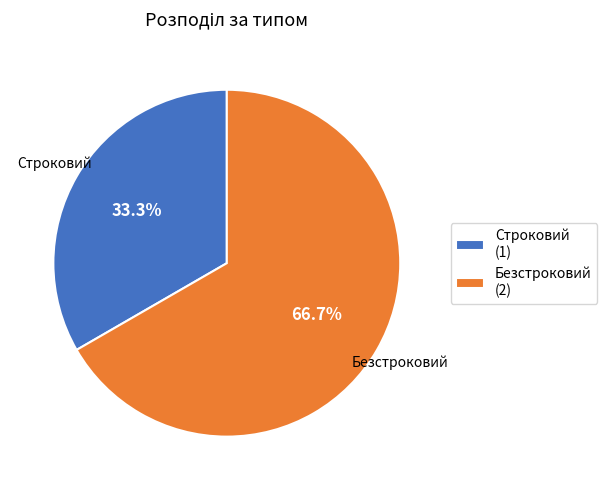

To the nearest percent, what percentage of the pie is Строковий?

33%